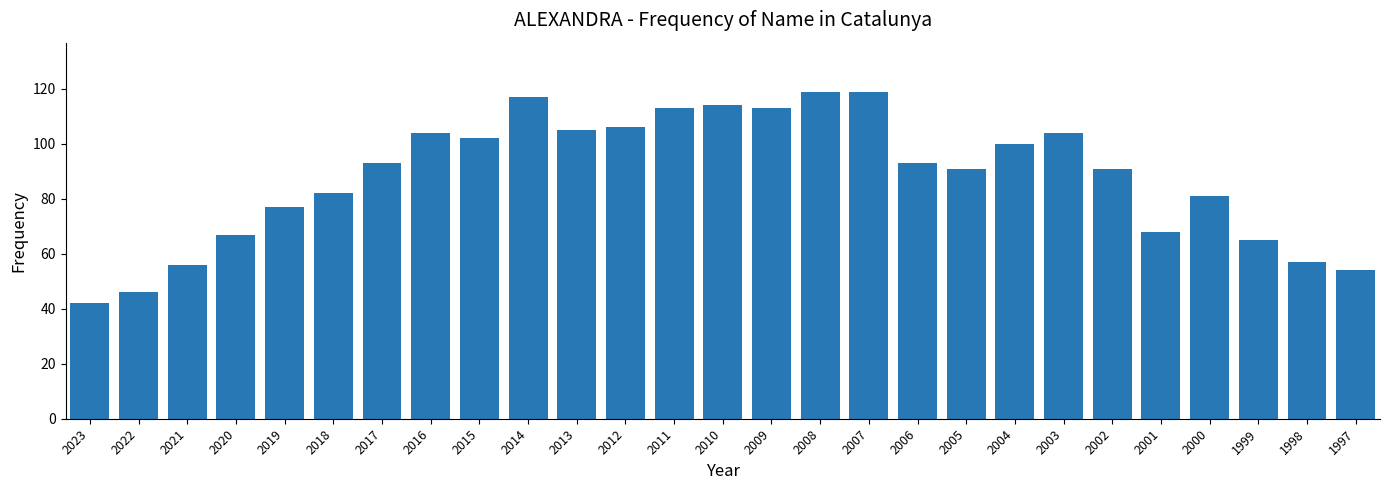

Reading left to right, extract all data points from this chart.

2023=42	2022=46	2021=56	2020=67	2019=77	2018=82	2017=93	2016=104	2015=102	2014=117	2013=105	2012=106	2011=113	2010=114	2009=113	2008=119	2007=119	2006=93	2005=91	2004=100	2003=104	2002=91	2001=68	2000=81	1999=65	1998=57	1997=54